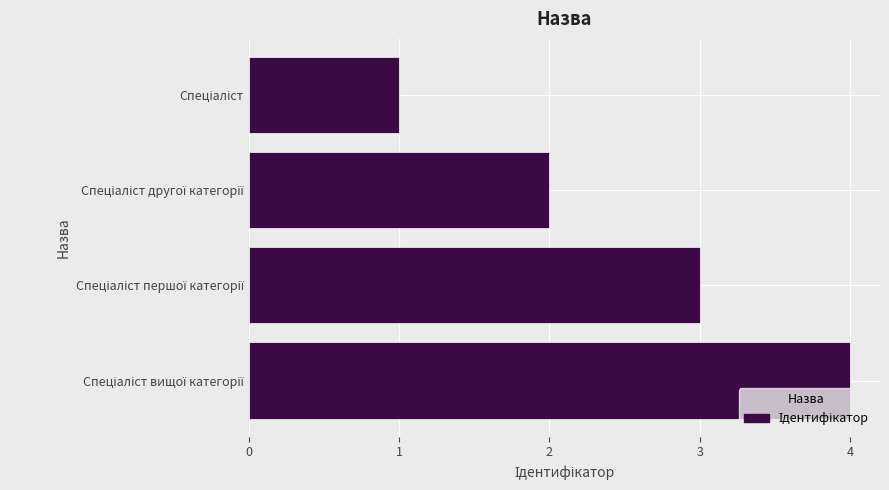

How many values are below 3?

2